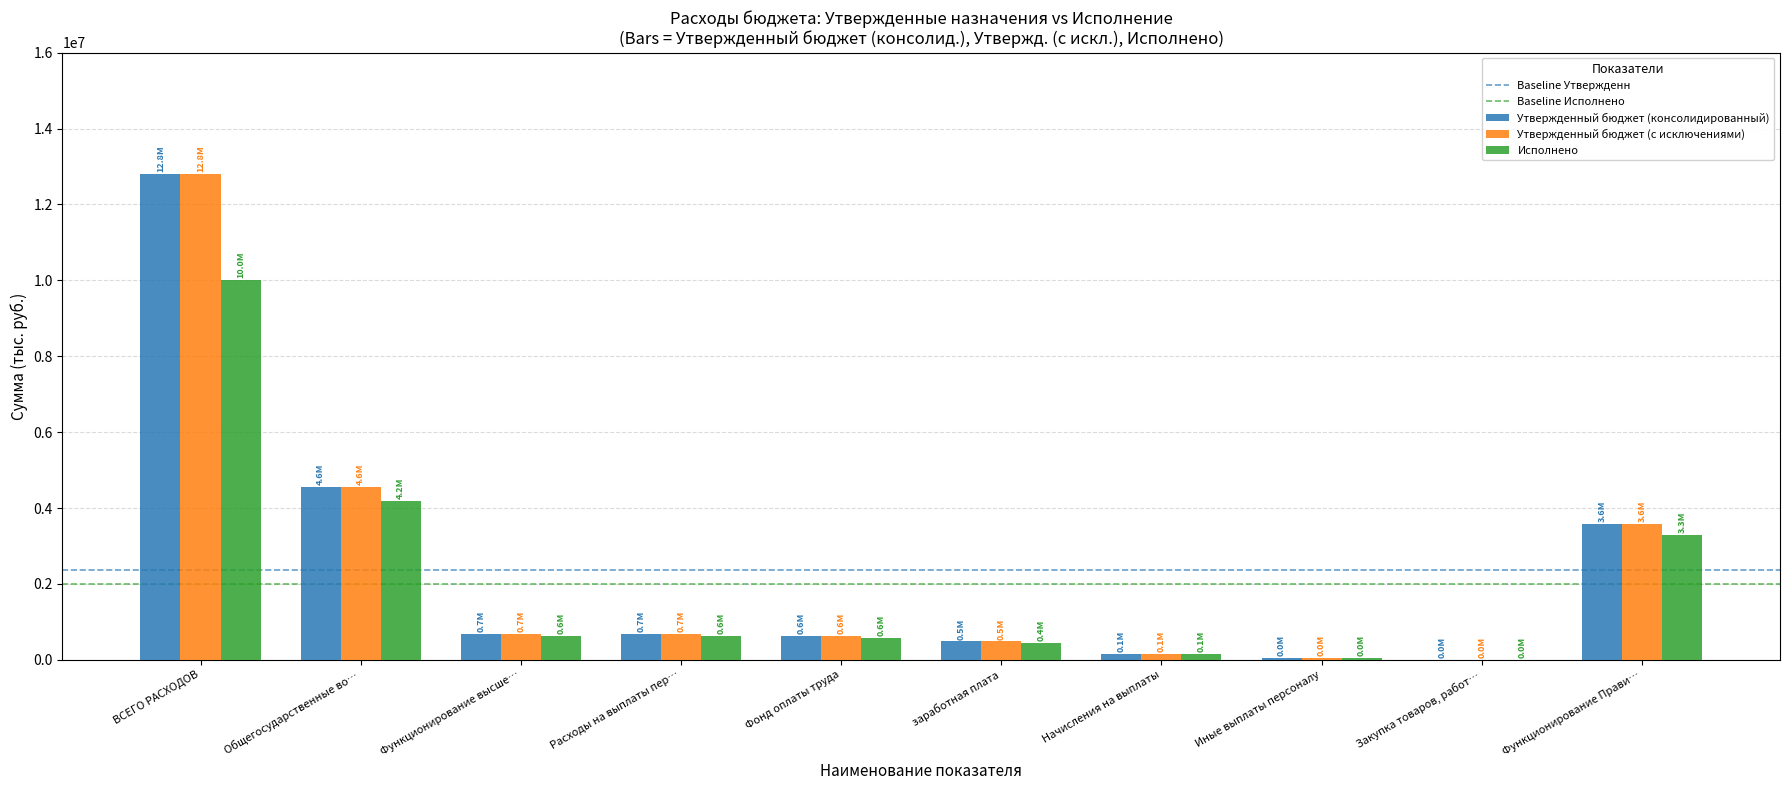

What is the sum of all Утвержденный бюджет (с исключениями) values?

23614230.0